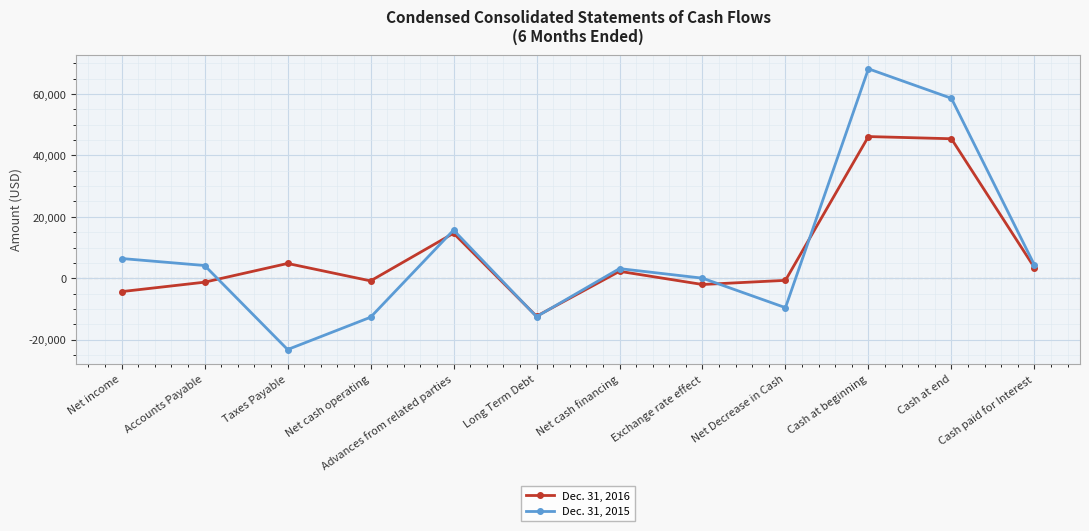

Between which two adjacent categories do Dec. 31, 2015 and Dec. 31, 2016 first intersect?

Accounts Payable and Taxes Payable